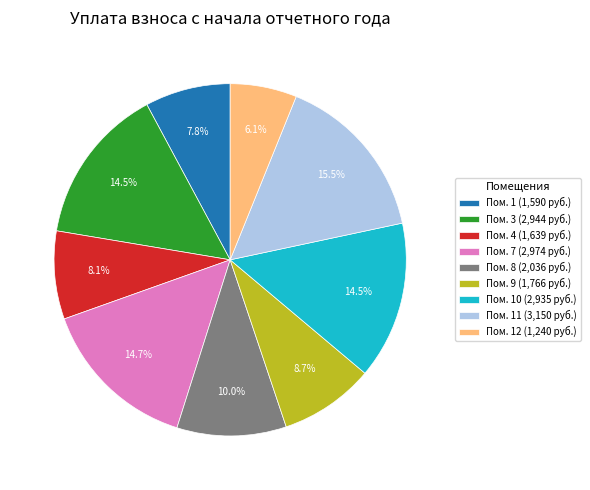

Is there a majority slice in this chart?

No